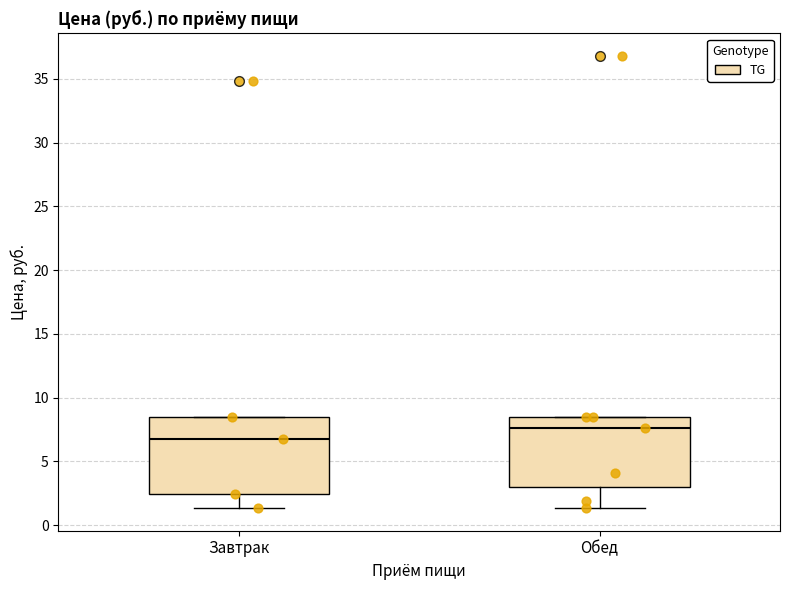

Where does the lower whisker of the box for Обед end on the y-axis? The values are not printed on the chart, so give them approximately, as read against the axis.

1.5